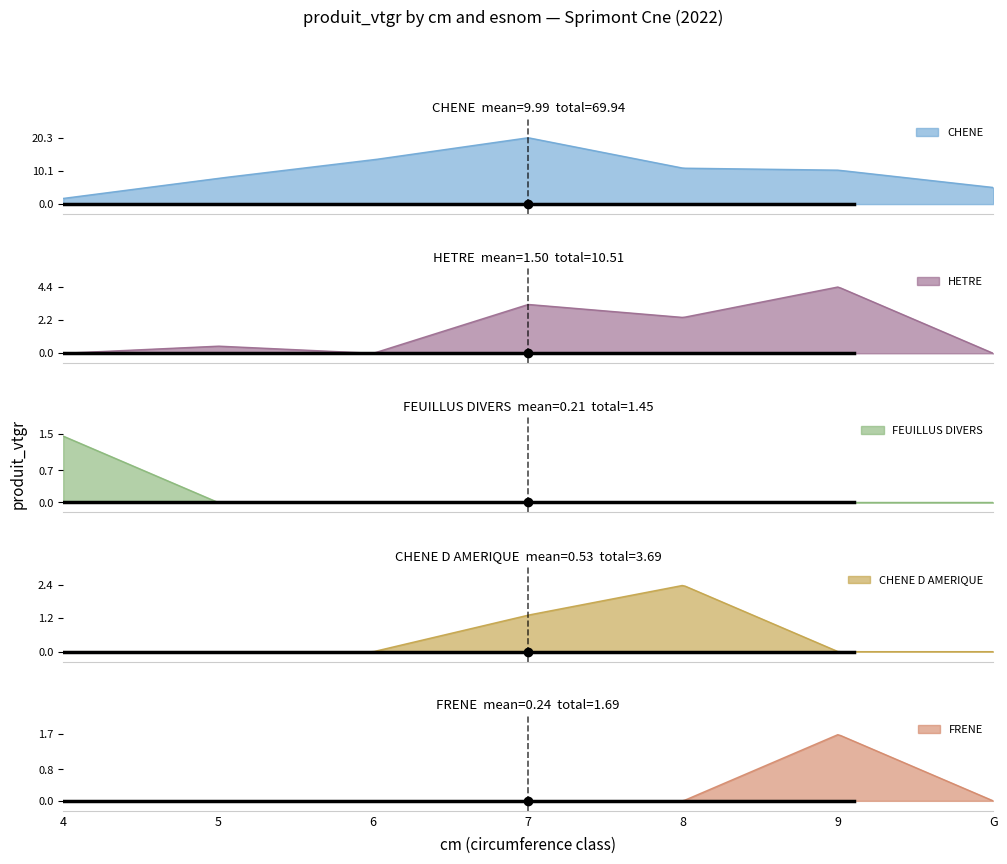

How many values in the FRENE series exceed 0?

1